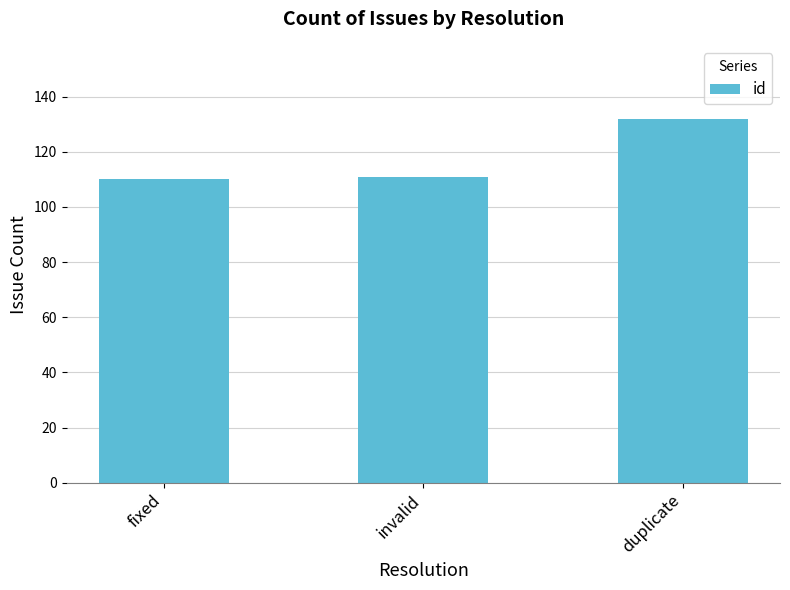

What is the difference between the maximum and minimum values?

22